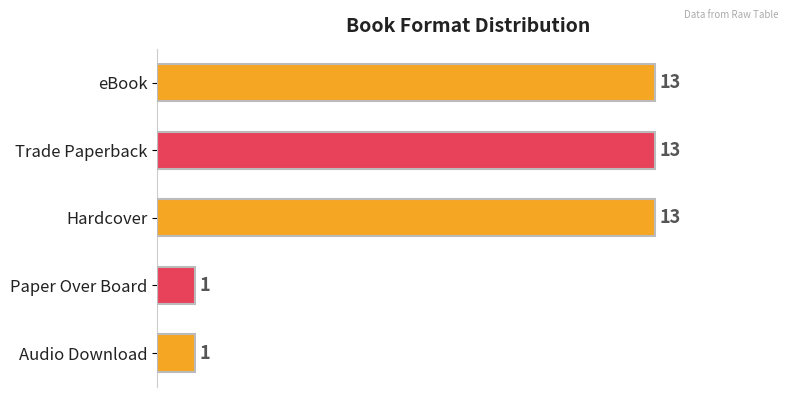

The value at Audio Download is 2. True or false?

False